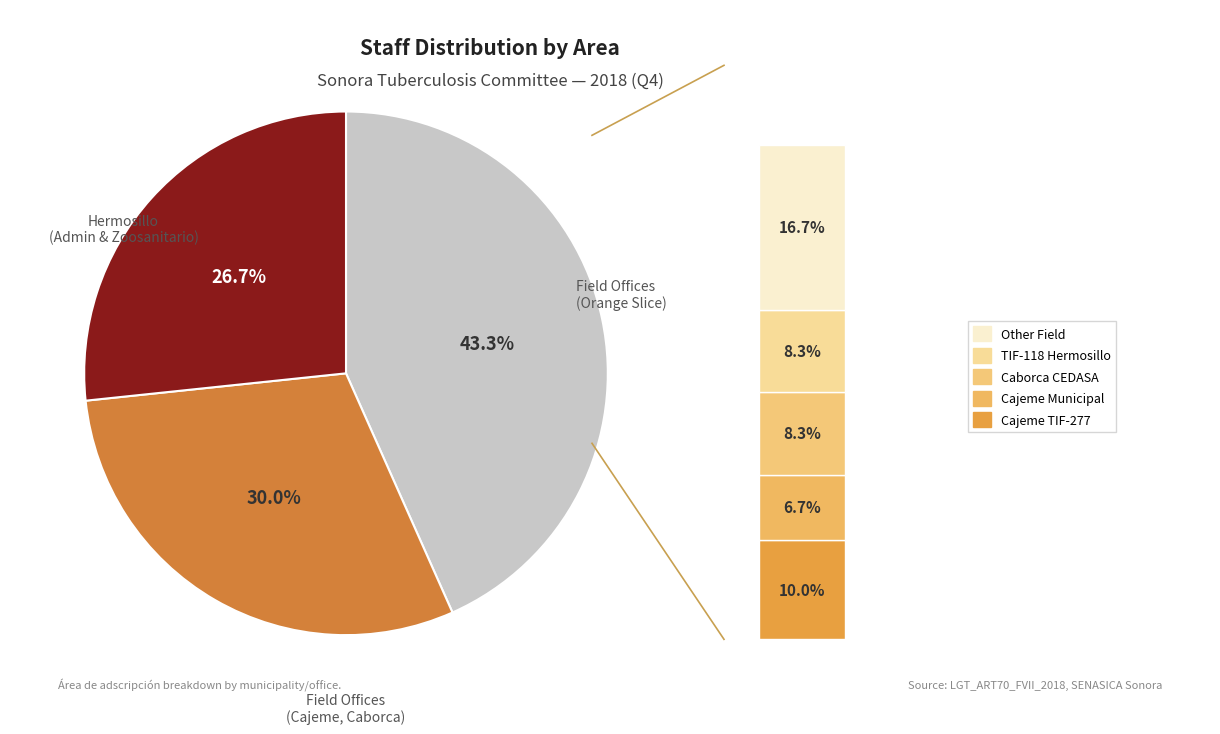

Is there a majority slice in this chart?

No